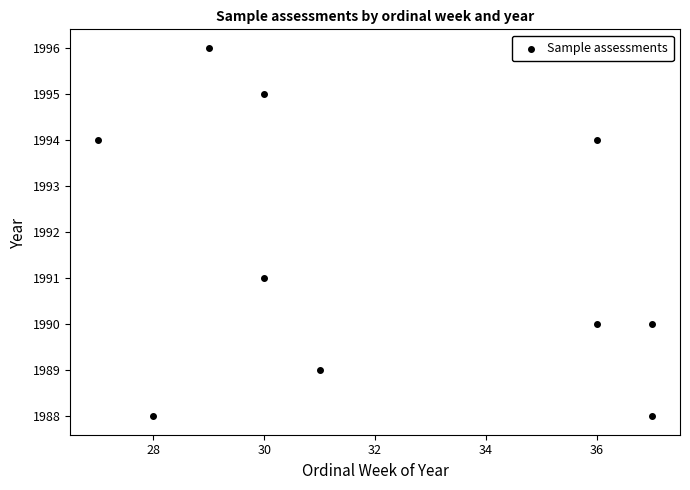

What is the range of X values (max minus min)?

10